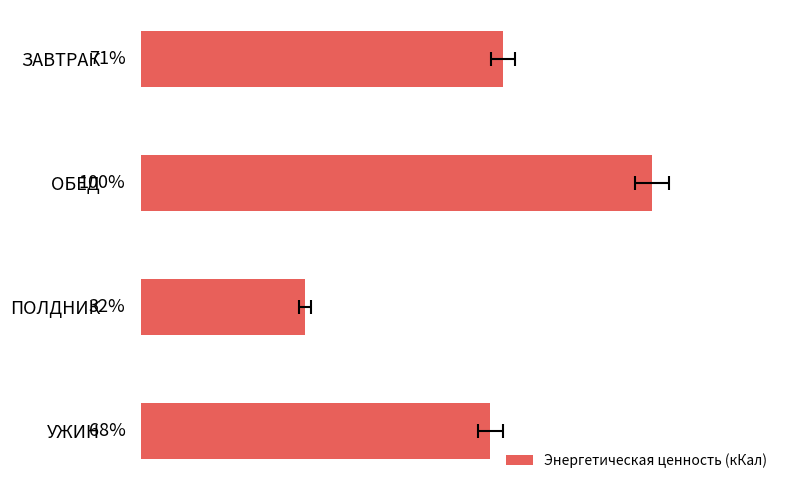

Is it true that the value at ОБЕД is 1530.9?

False